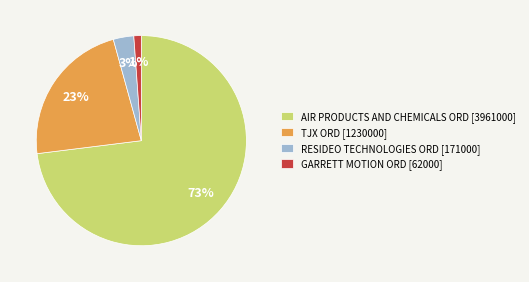

How many slices are in this pie chart?

4